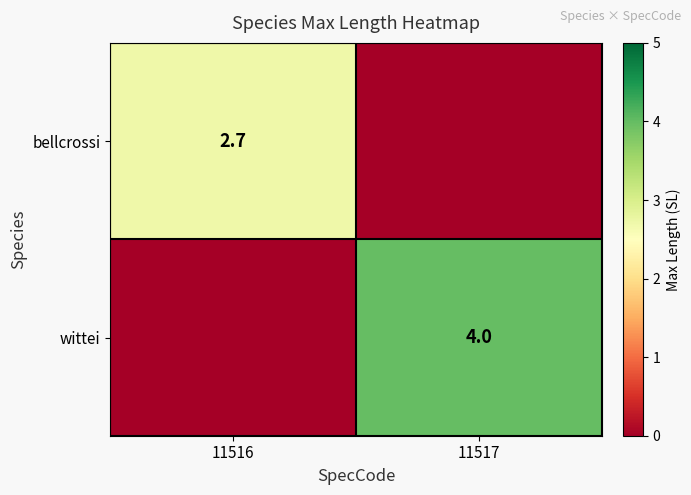

Is the value of bellcrossi at 11516 greater than the value of wittei at 11517?

No